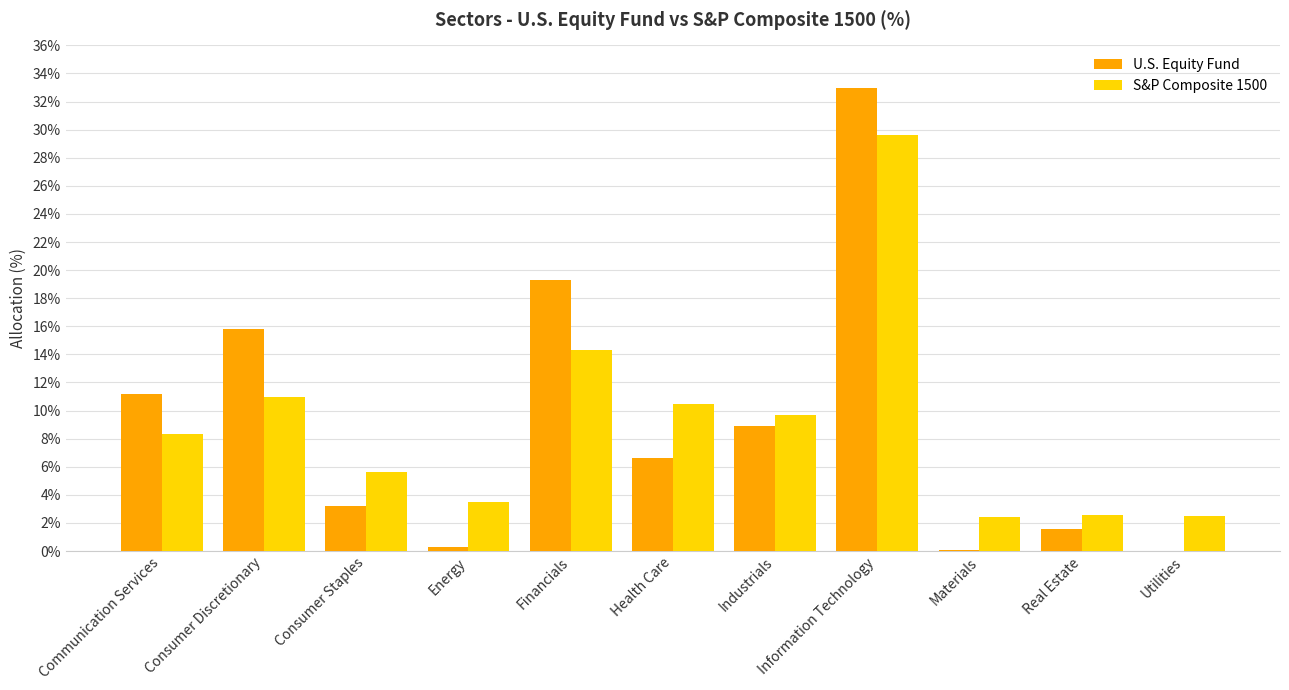

At which label is S&P Composite 1500 closest to 16?

Financials